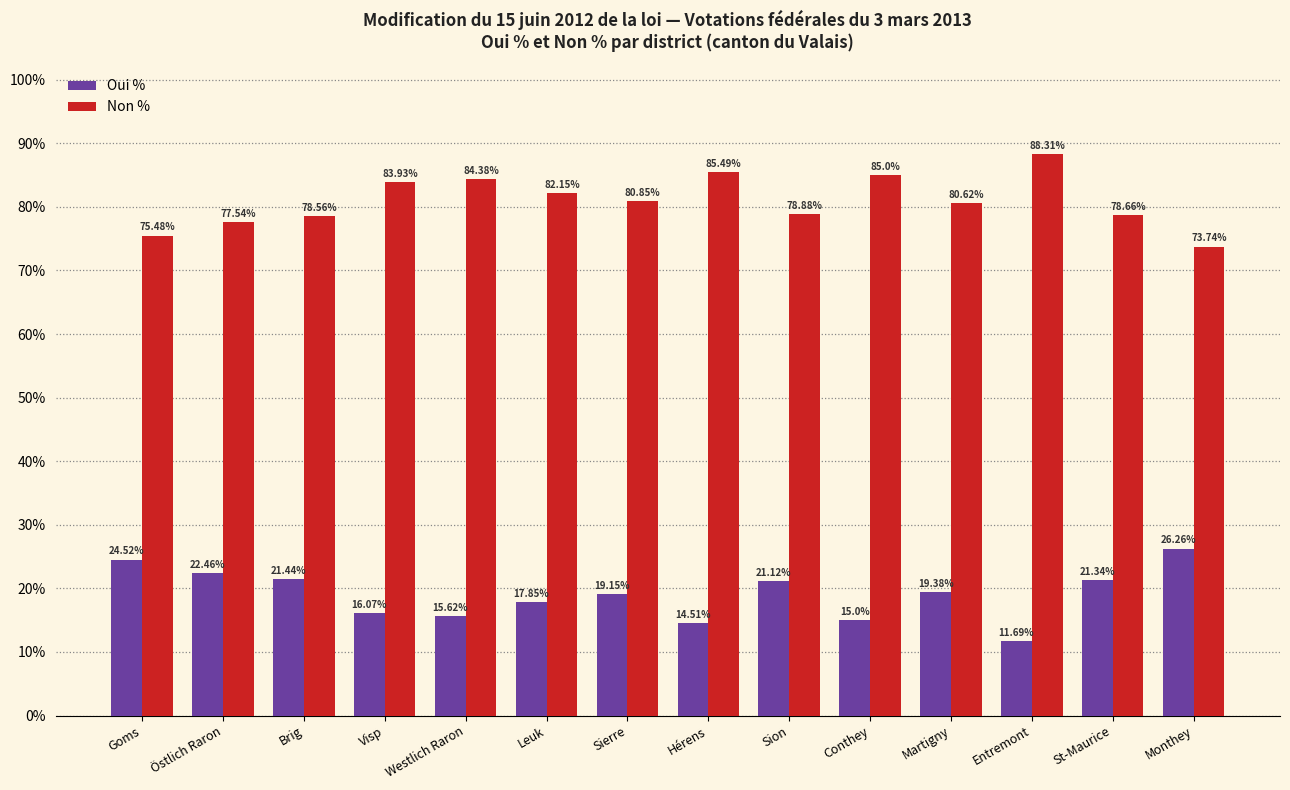

At which label is Non % closest to 81?

Sierre